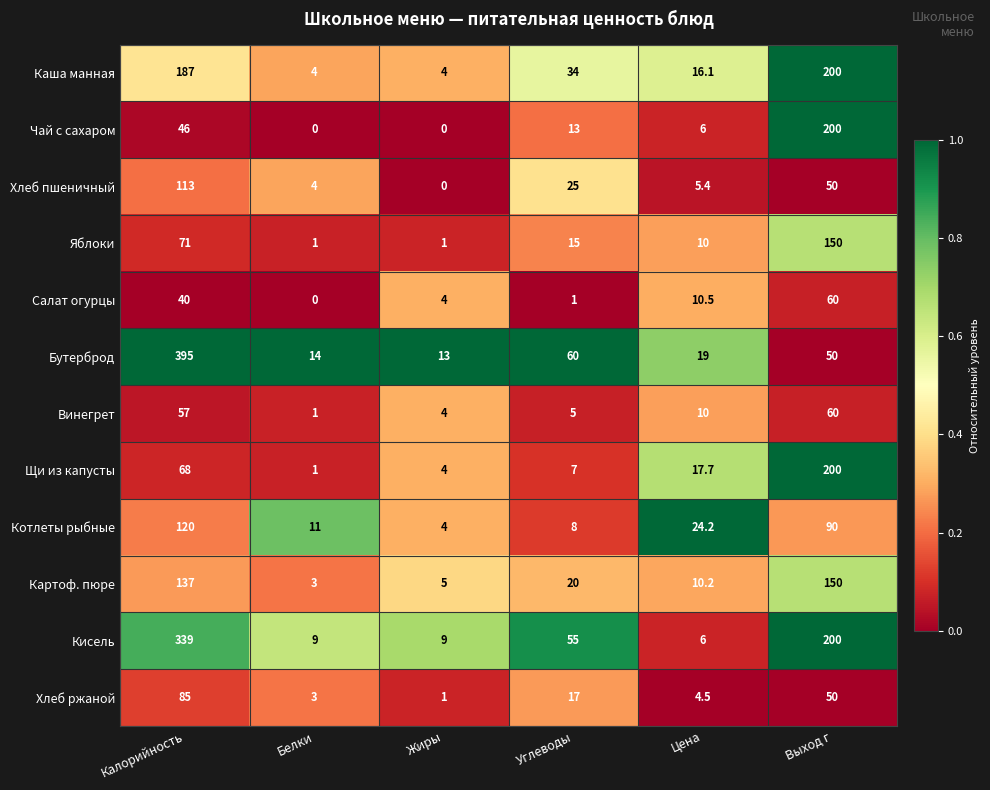

Between Калорийность and Выход г, which series saw the biggest shift?

Бутерброд